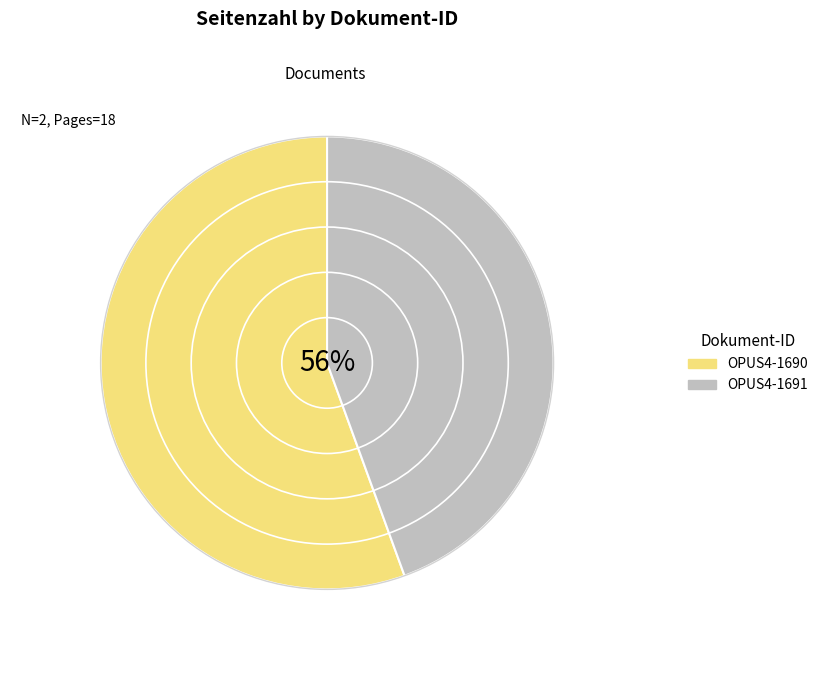

Which has a higher value, OPUS4-1690 or OPUS4-1691?

OPUS4-1690